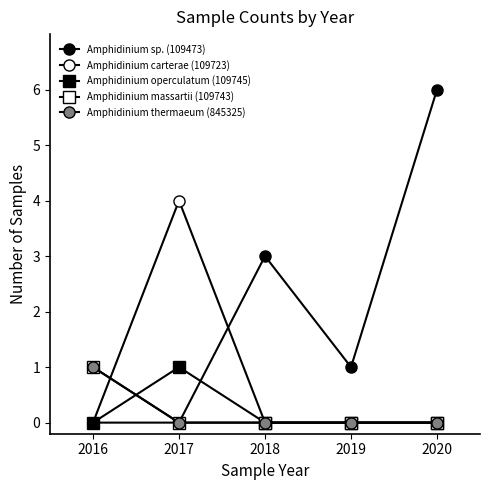

Between 2018 and 2019, which series saw the biggest shift?

Amphidinium sp. (109473)